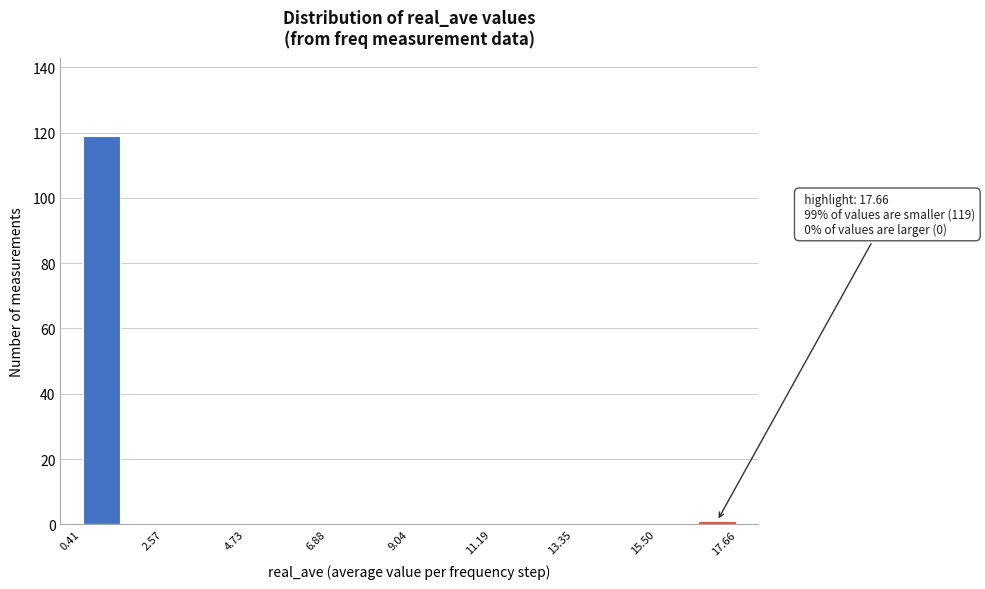

Around what value on the x-axis is the tallest bar? Give the approximate position of its centre, as read against the axis.

1.0